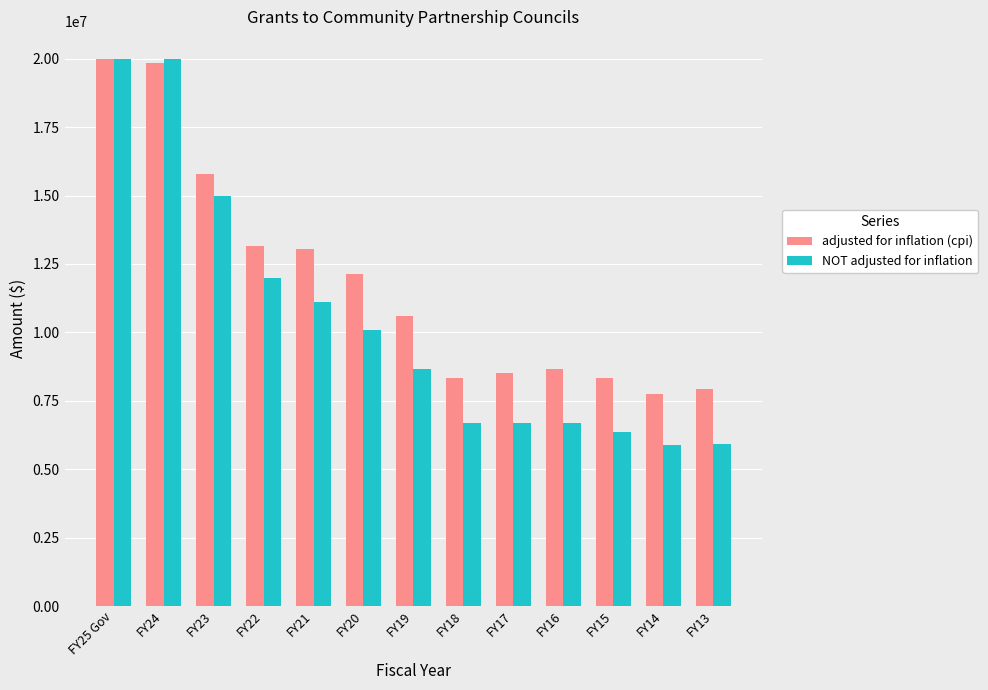

How many data points does each series have?

13